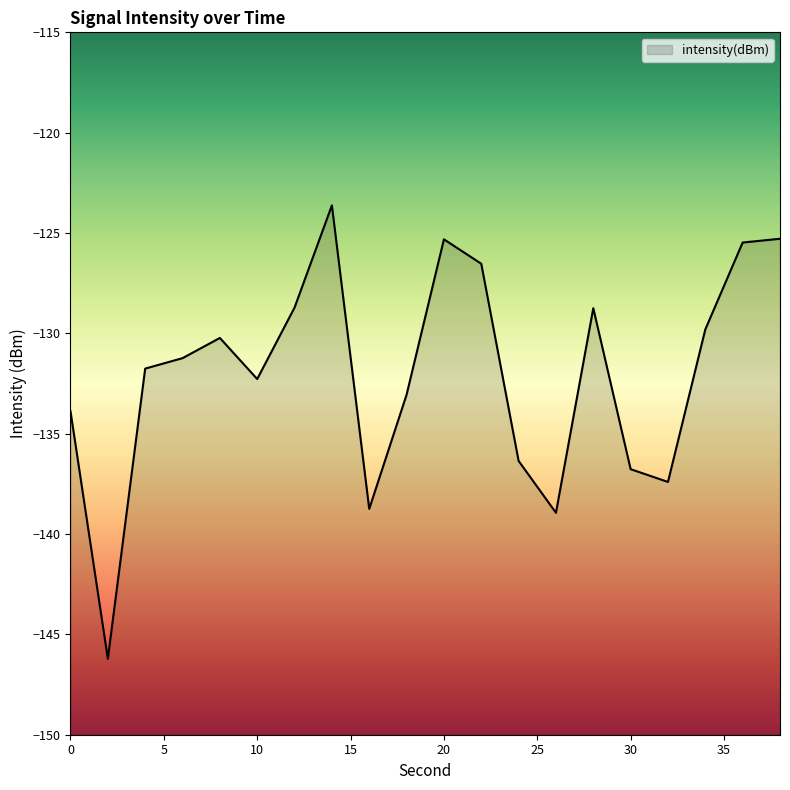

Is it true that the value at 28 is -128.7?

True